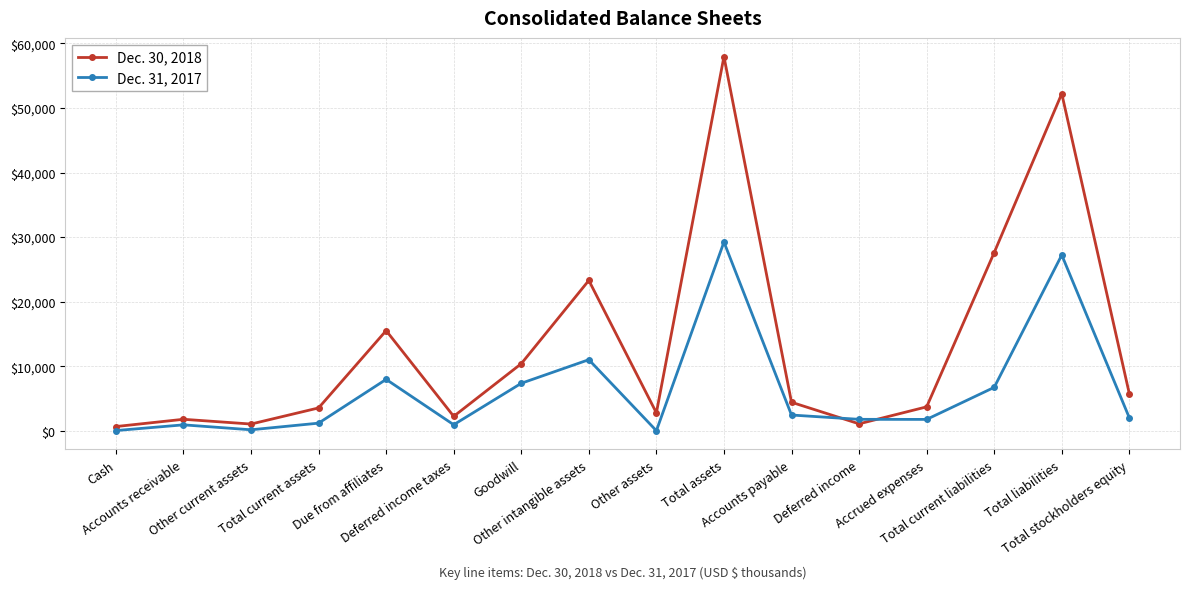

What is the spread (max minus min) of values at Total current liabilities?

20881